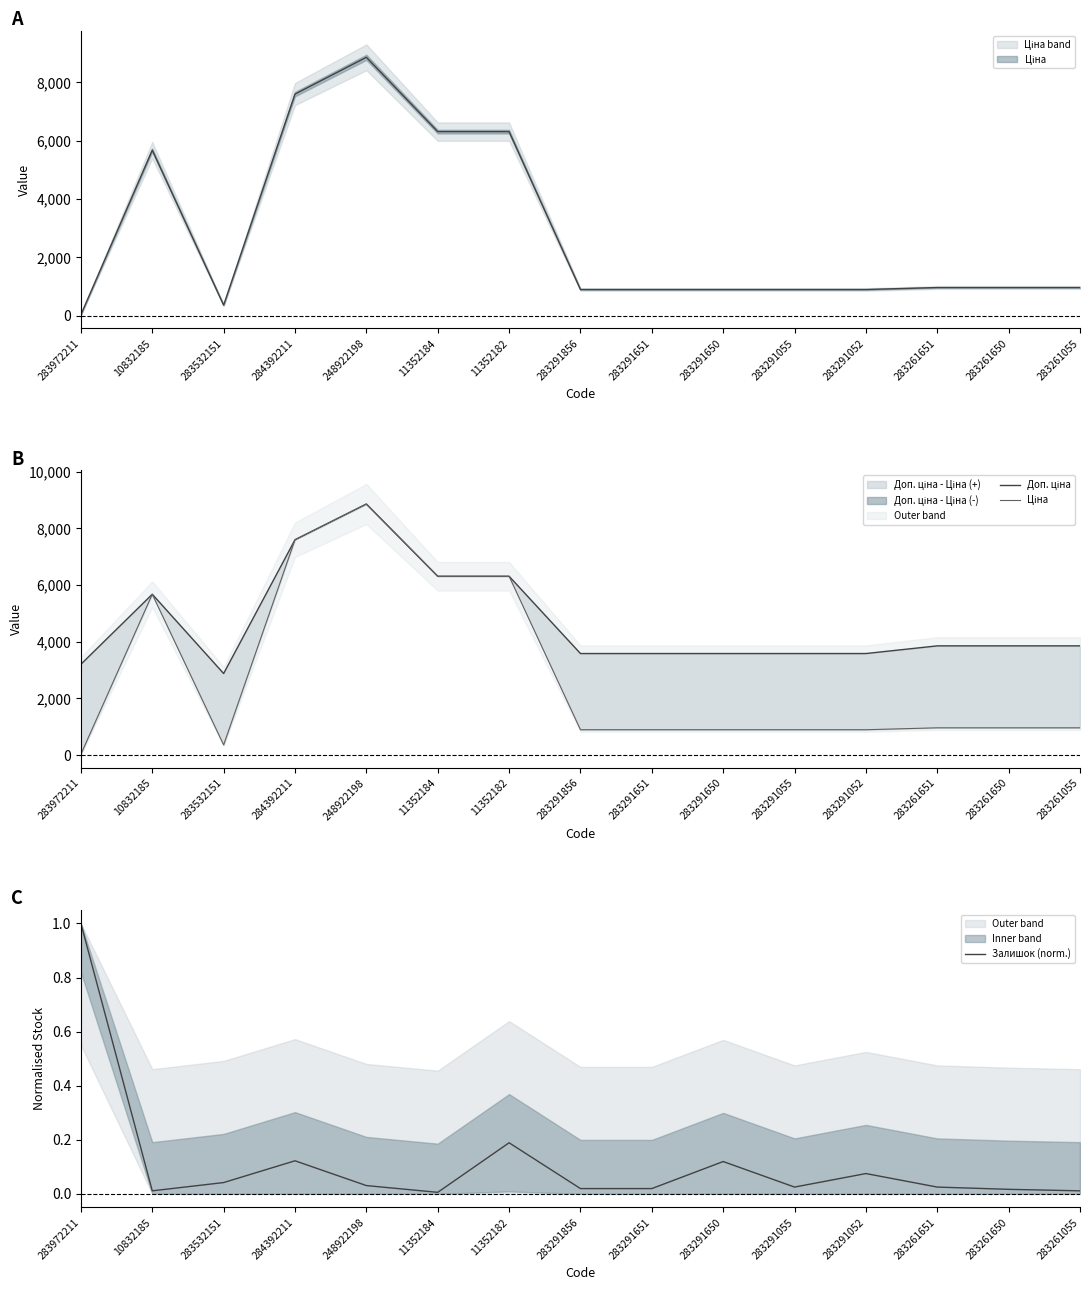

At which category does Доп. ціна reach its first local peak?

10832185